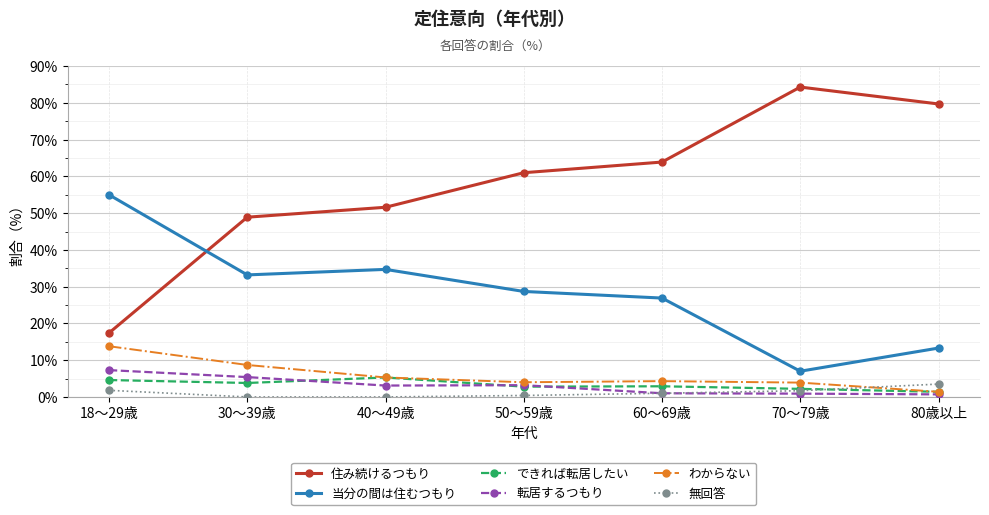

How many intersections are there between 無回答 and できれば転居したい?

1